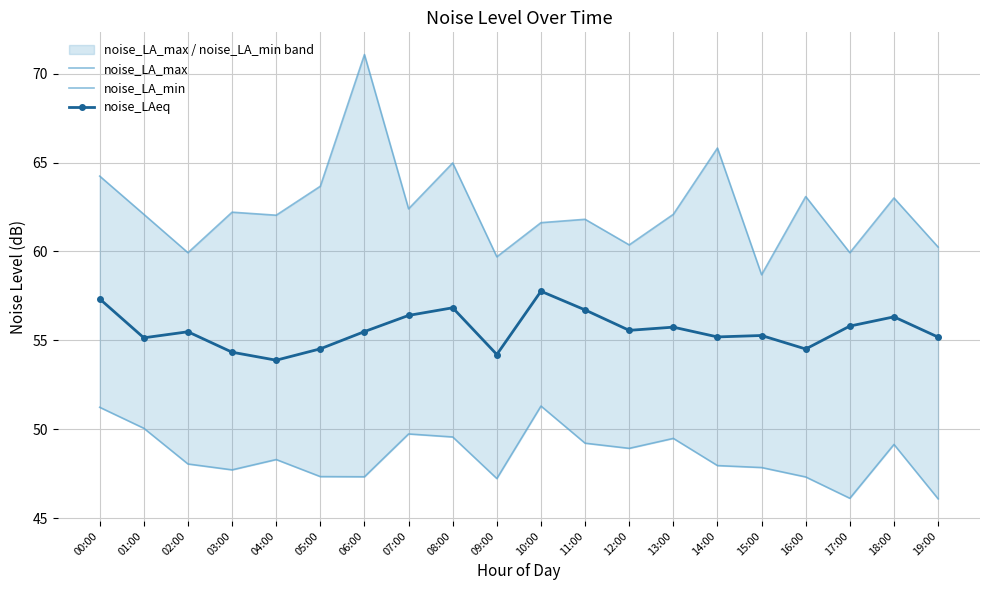

At how many categories does at least one series exceed 47?

20